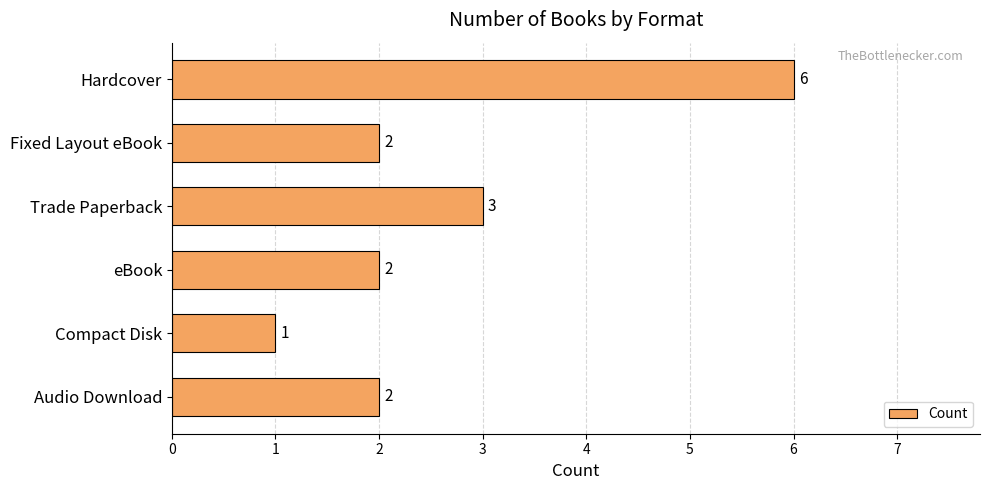

What is the sum of all values?

16